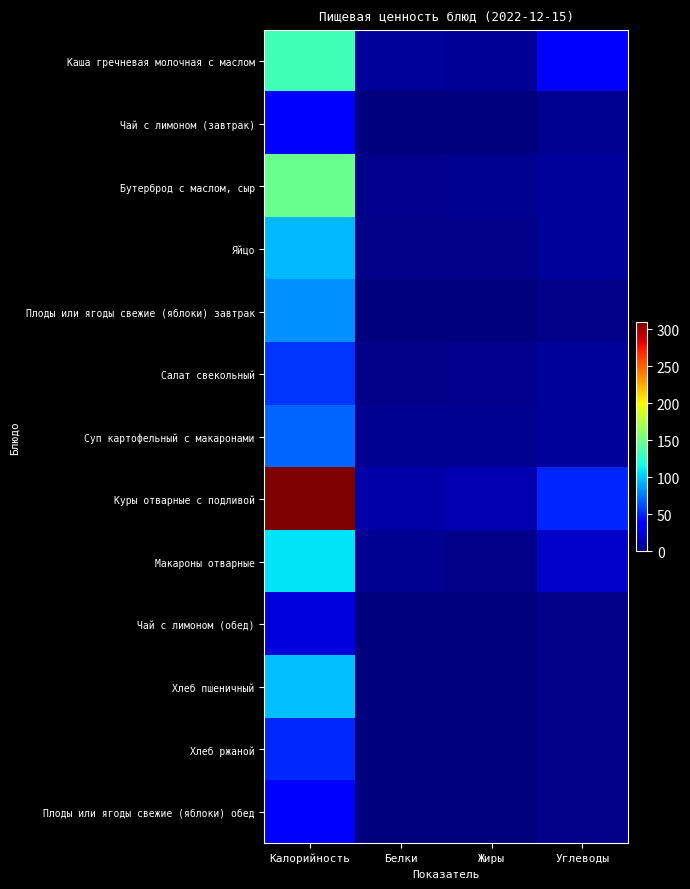

At how many categories does at least one series exceed 220?

1